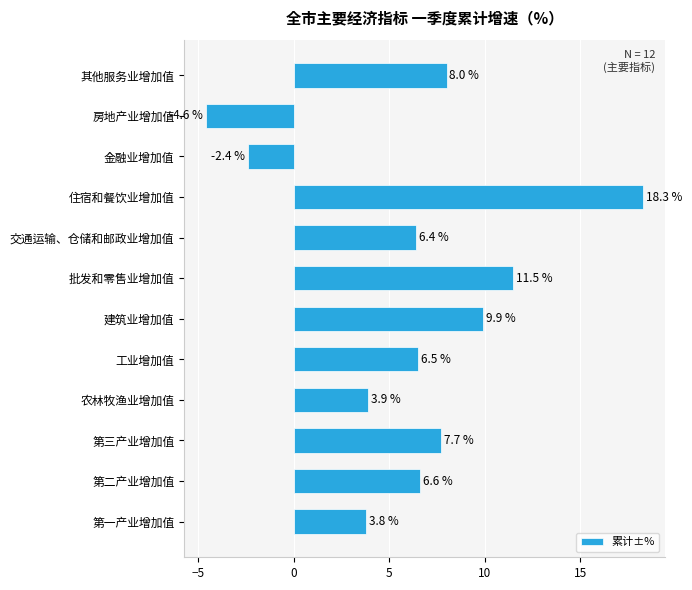

Reading bottom to top, what are all the values shown in this chart?

3.8	6.6	7.7	3.9	6.5	9.9	11.5	6.4	18.3	-2.4	-4.6	8.0